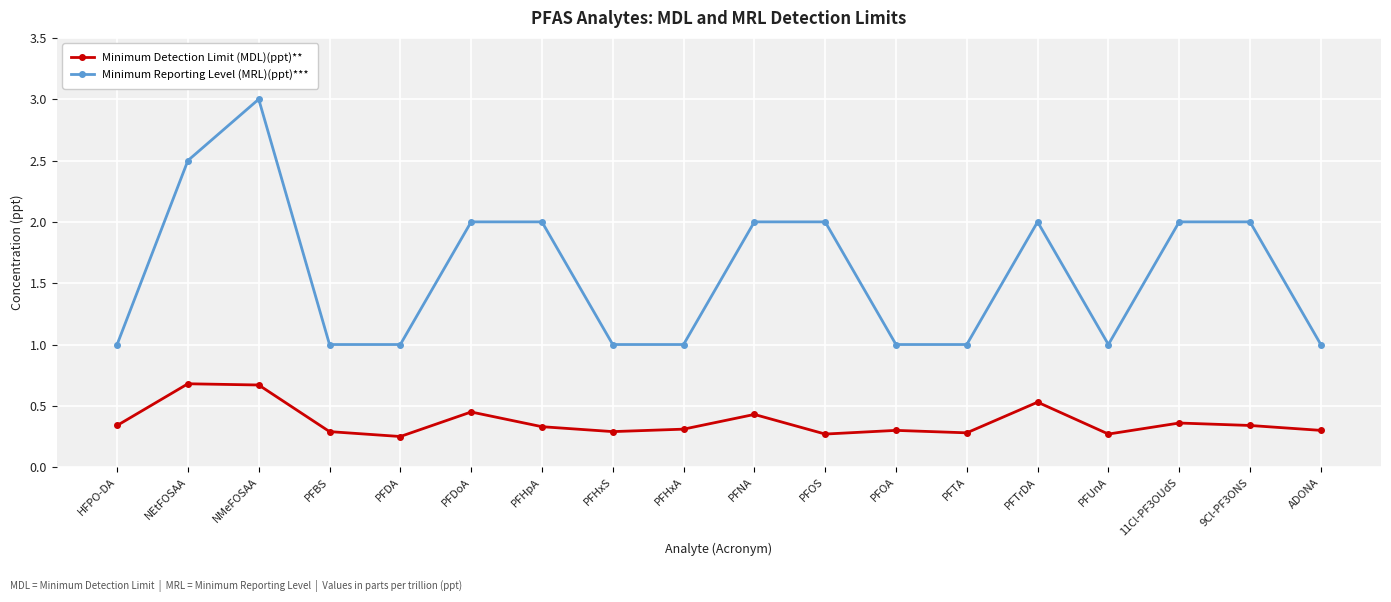

What are all the series names shown in the legend?

Minimum Detection Limit (MDL)(ppt)**, Minimum Reporting Level (MRL)(ppt)***